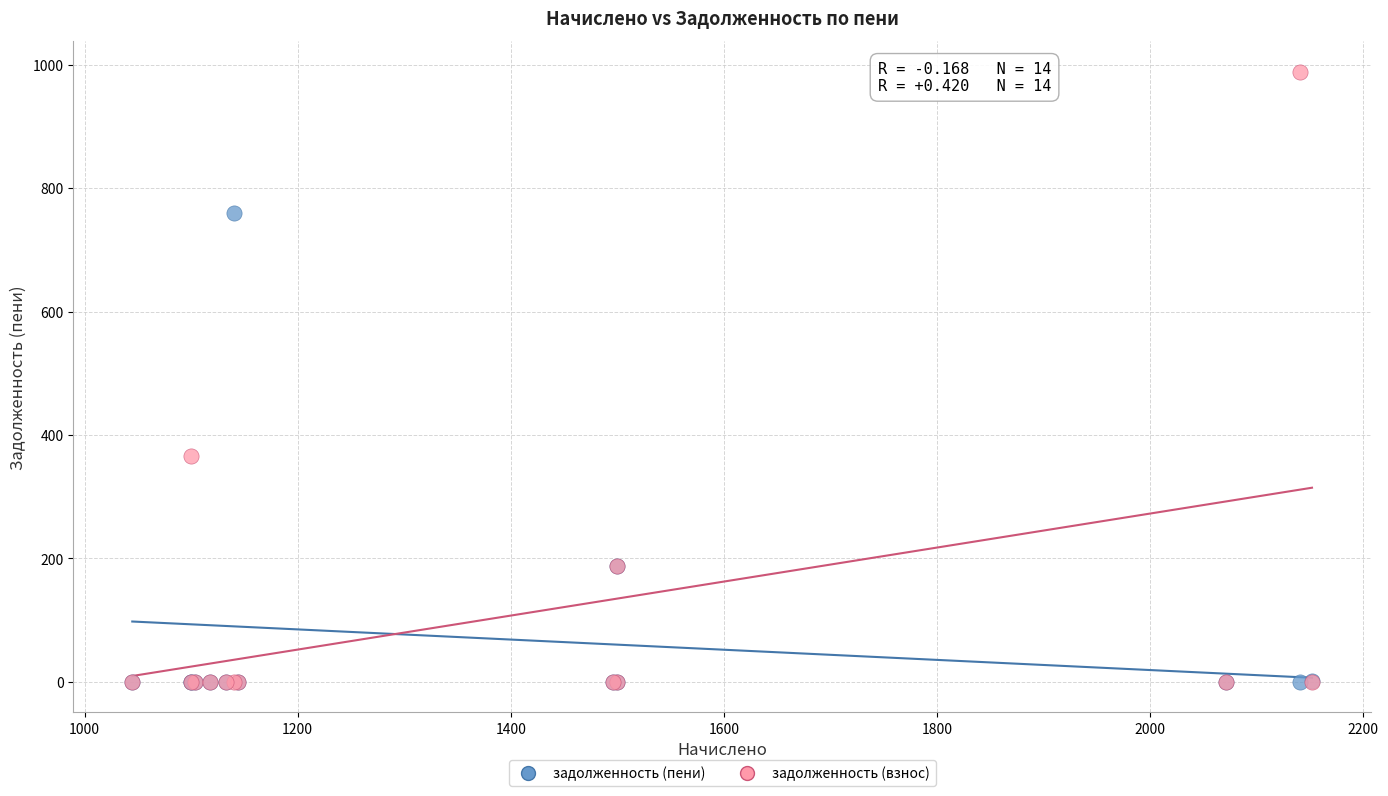

Which series has the largest Y range (max minus min)?

задолженность (взнос)